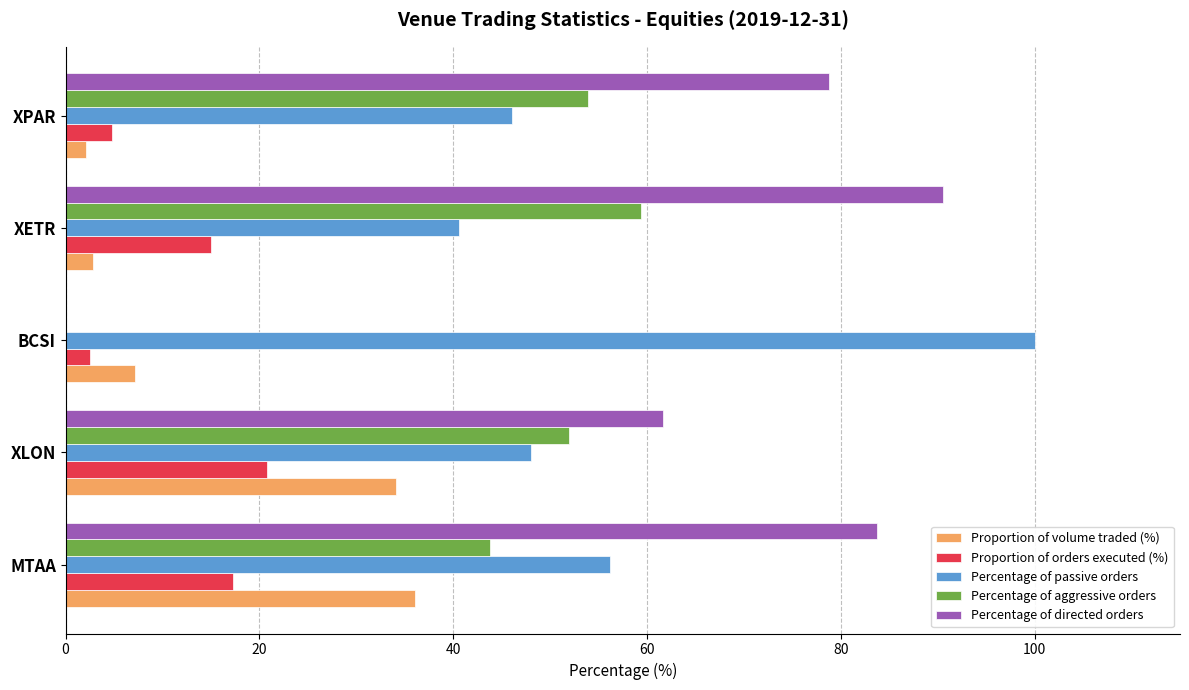

Which series changed the most between MTAA and BCSI?

Percentage of directed orders